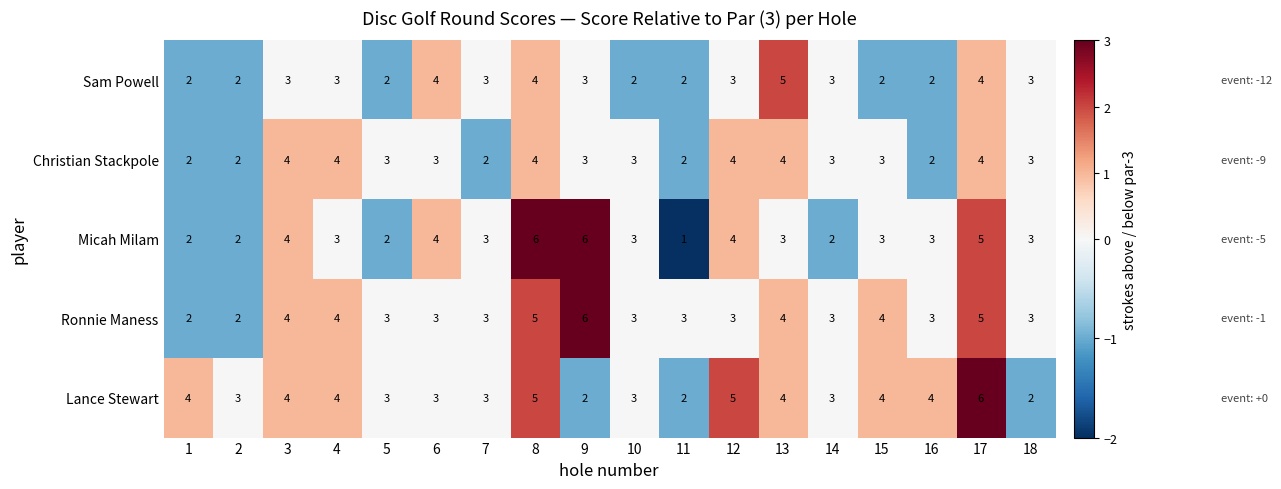

How many Ronnie Maness values are between 3 and 4?

13